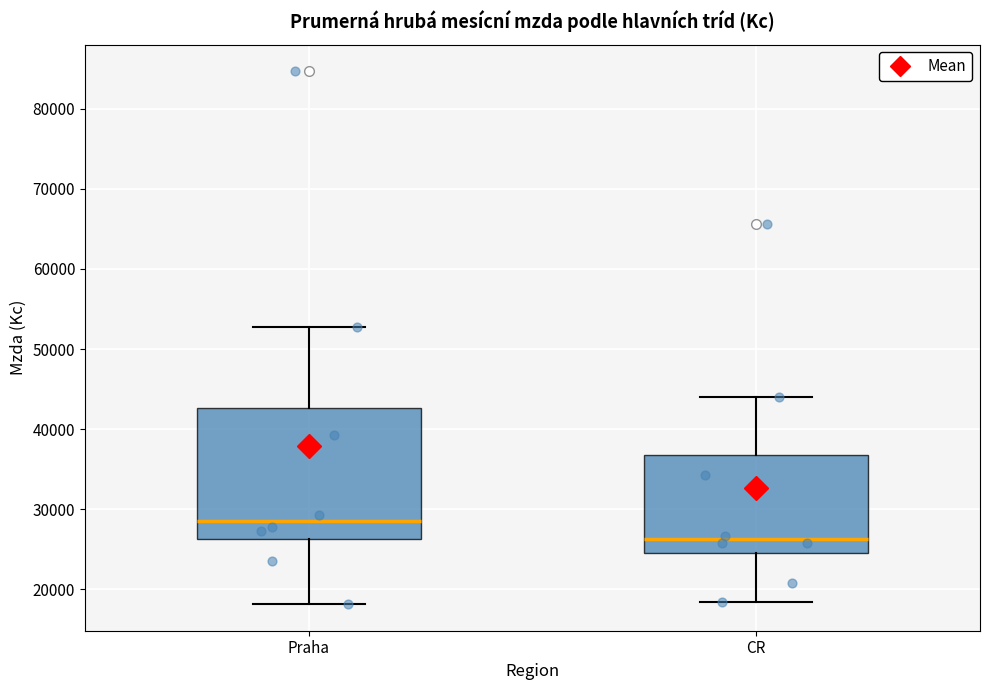

Which box is the tallest, from its lower edge to its upper edge?

Praha